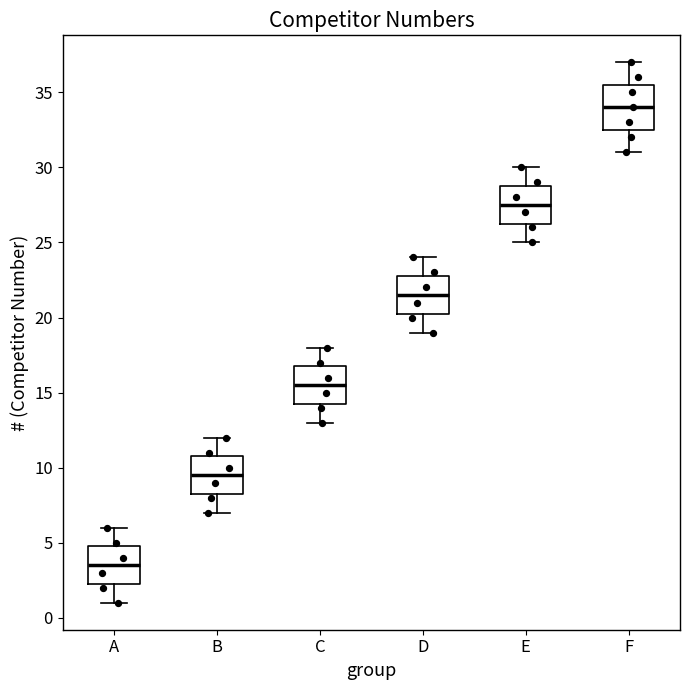

Reading left to right, transcribe this box plot: for each box, give where its median line is, the range the box spans, and where its two whiskers end, as read against the y-axis. The values are not printed on the chart, so give them approximately, as read against the axis.

A: median 3.5, box 2.5 to 5.0, whiskers 1.0 to 6.0
B: median 9.5, box 8.5 to 11.0, whiskers 7.0 to 12.0
C: median 15.5, box 14.5 to 17.0, whiskers 13.0 to 18.0
D: median 21.5, box 20.5 to 23.0, whiskers 19.0 to 24.0
E: median 27.5, box 26.5 to 29.0, whiskers 25.0 to 30.0
F: median 34.0, box 32.5 to 35.5, whiskers 31.0 to 37.0